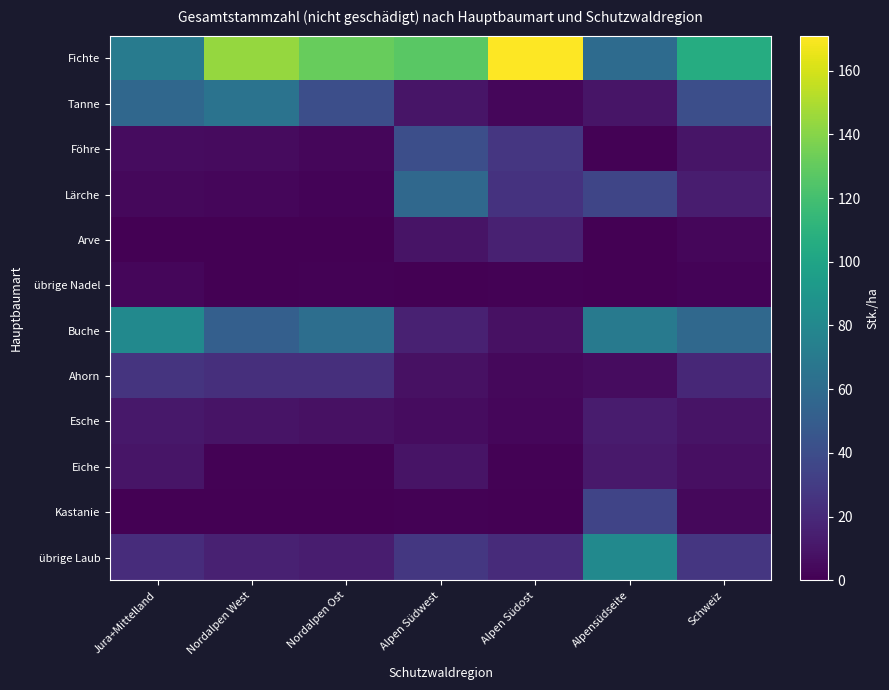

Which series changed the most between Nordalpen West and Nordalpen Ost?

Tanne